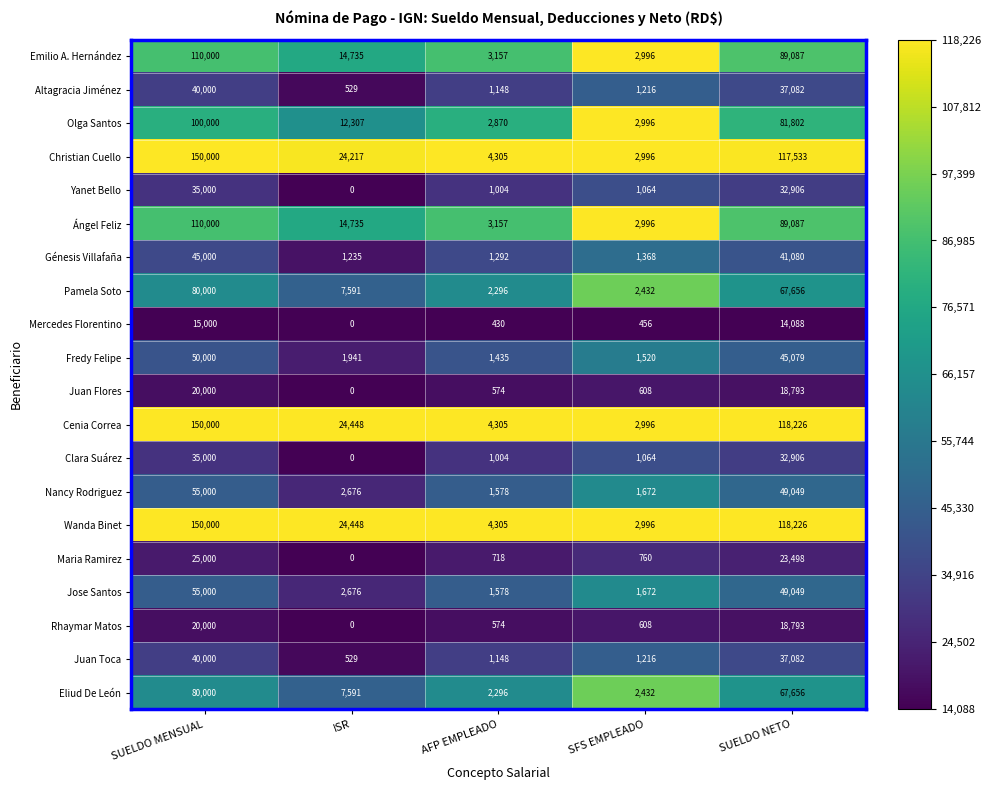

What is the total value across all series at SFS EMPLEADO?

36064